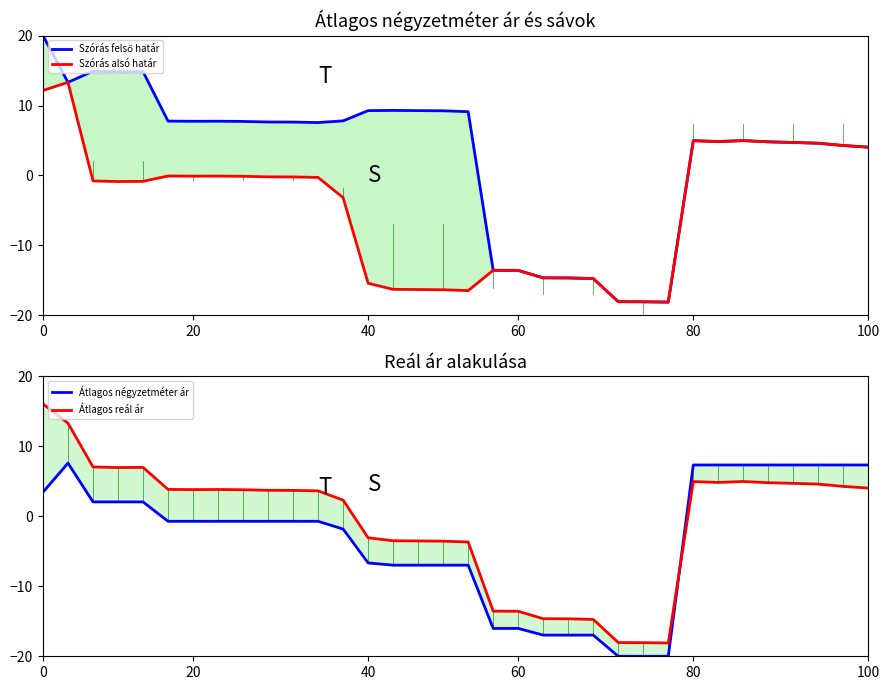

What is the label of the 12th point from the left?

11